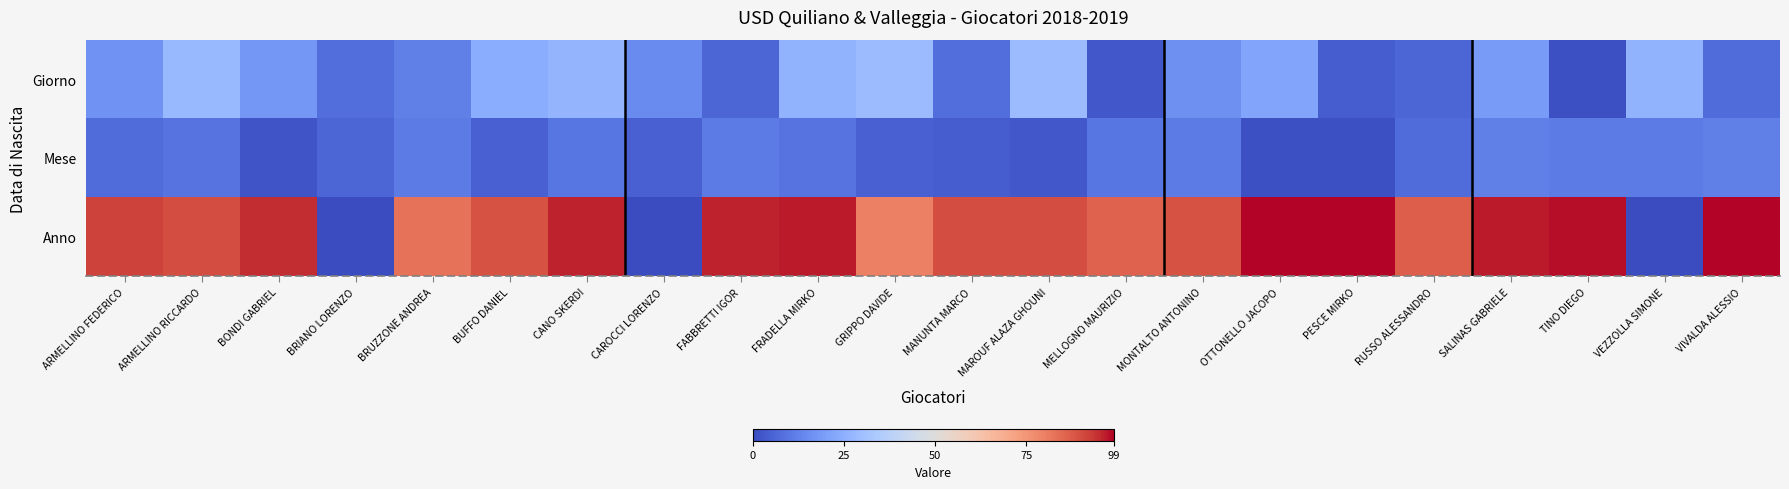

Reading left to right, what are all the values shown in this chart?

Giorno: ARMELLINO FEDERICO=17	ARMELLINO RICCARDO=28	BONDI GABRIEL=18	BRIANO LORENZO=8	BRUZZONE ANDREA=12	BUFFO DANIEL=24	CANO SKERDI=27	CAROCCI LORENZO=15	FABBRETTI IGOR=6	FRADELLA MIRKO=26	GRIPPO DAVIDE=29	MANUNTA MARCO=8	MAROUF ALAZA GHOUNI=29	MELLOGNO MAURIZIO=3	MONTALTO ANTONINO=16	OTTONELLO JACOPO=22	PESCE MIRKO=4	RUSSO ALESSANDRO=6	SALINAS GABRIELE=19	TINO DIEGO=1	VEZZOLLA SIMONE=26	VIVALDA ALESSIO=7
Mese: ARMELLINO FEDERICO=7	ARMELLINO RICCARDO=9	BONDI GABRIEL=2	BRIANO LORENZO=6	BRUZZONE ANDREA=11	BUFFO DANIEL=5	CANO SKERDI=10	CAROCCI LORENZO=5	FABBRETTI IGOR=11	FRADELLA MIRKO=9	GRIPPO DAVIDE=5	MANUNTA MARCO=4	MAROUF ALAZA GHOUNI=3	MELLOGNO MAURIZIO=10	MONTALTO ANTONINO=11	OTTONELLO JACOPO=1	PESCE MIRKO=1	RUSSO ALESSANDRO=7	SALINAS GABRIELE=12	TINO DIEGO=11	VEZZOLLA SIMONE=11	VIVALDA ALESSIO=12
Anno: ARMELLINO FEDERICO=92	ARMELLINO RICCARDO=90	BONDI GABRIEL=95	BRIANO LORENZO=0	BRUZZONE ANDREA=83	BUFFO DANIEL=89	CANO SKERDI=96	CAROCCI LORENZO=0	FABBRETTI IGOR=96	FRADELLA MIRKO=97	GRIPPO DAVIDE=80	MANUNTA MARCO=90	MAROUF ALAZA GHOUNI=90	MELLOGNO MAURIZIO=86	MONTALTO ANTONINO=89	OTTONELLO JACOPO=99	PESCE MIRKO=99	RUSSO ALESSANDRO=87	SALINAS GABRIELE=97	TINO DIEGO=98	VEZZOLLA SIMONE=0	VIVALDA ALESSIO=99